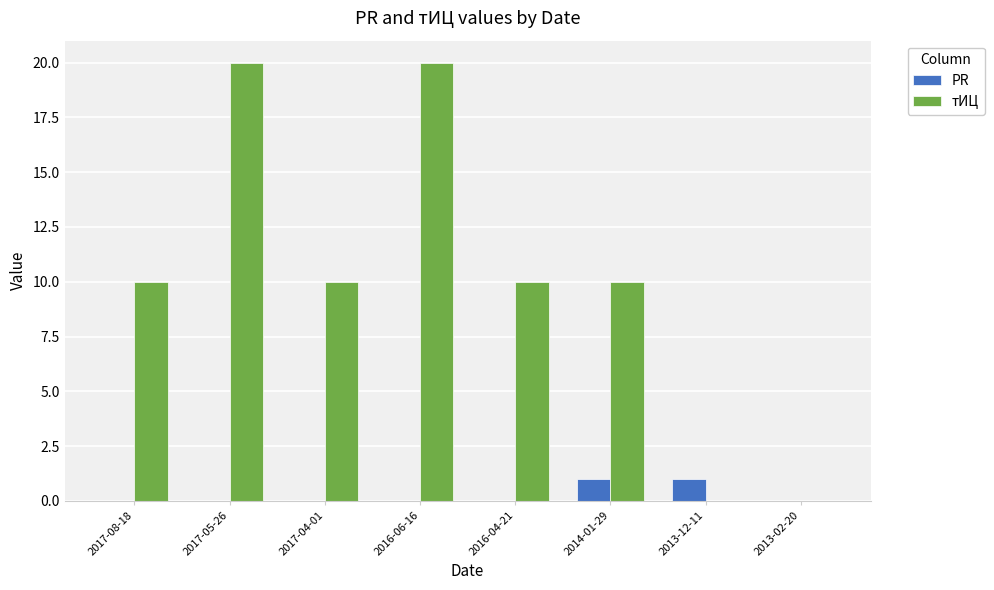

True or false: PR has a value of 0 at 2013-02-20.

True